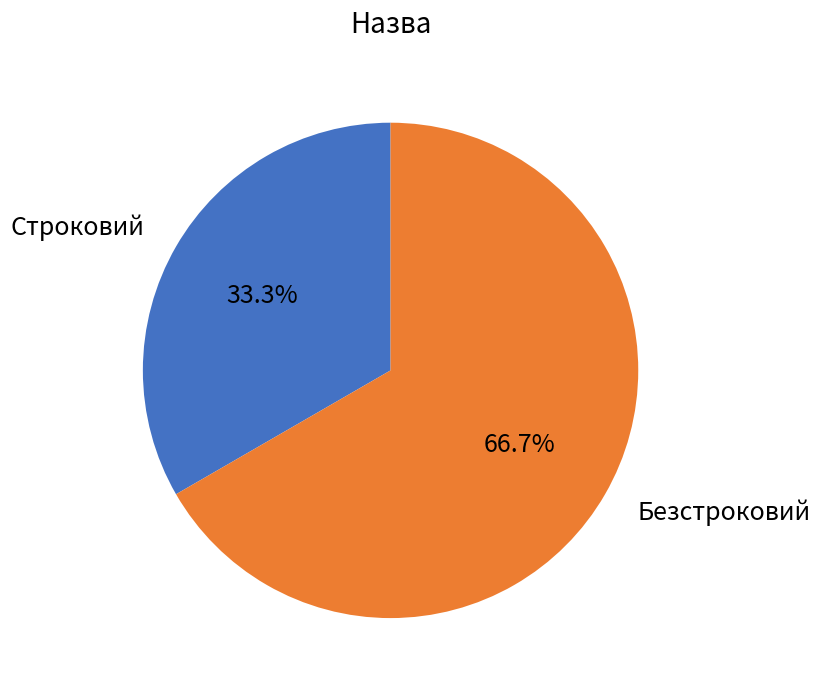

Is it true that Строковий is 33% of the pie?

True